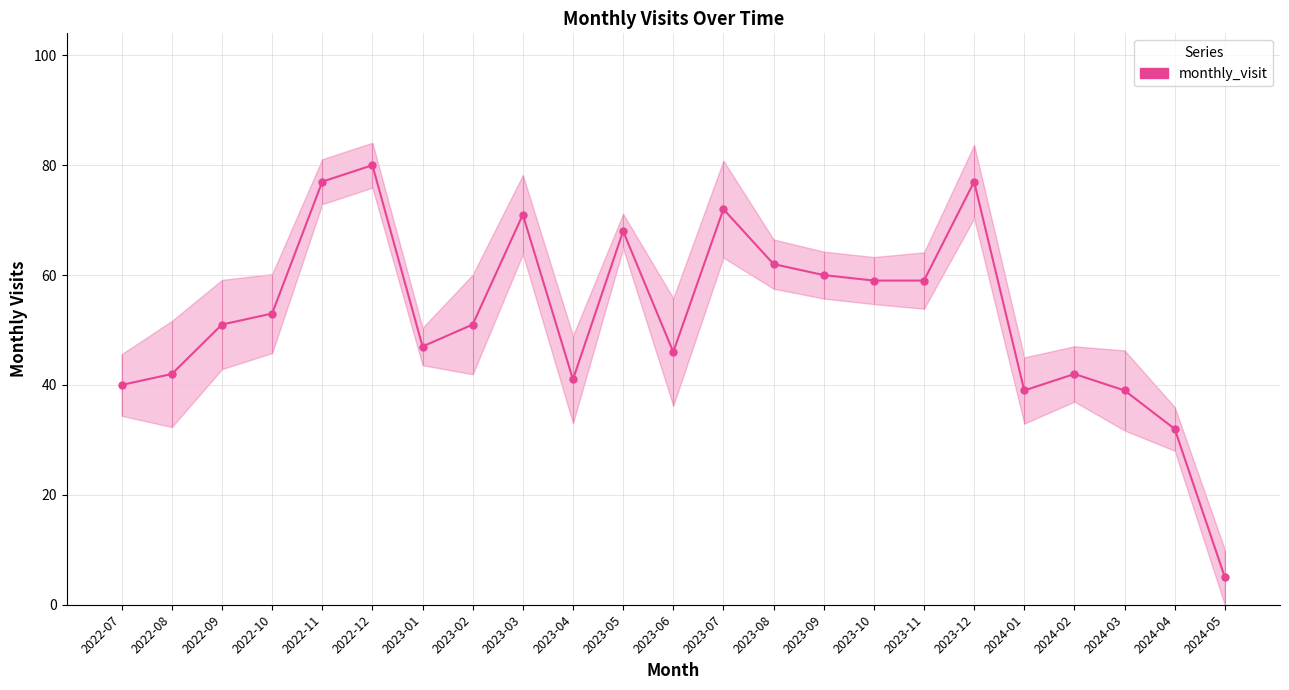

Is this an area chart (filled region under the line)?

No